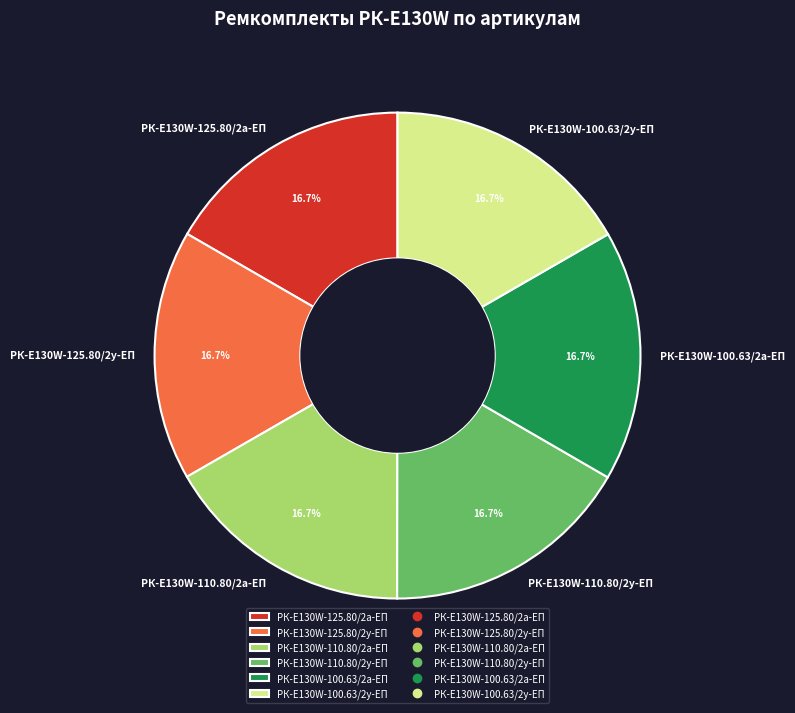

What is the total percentage of РК-E130W-100.63/2у-ЕП and РК-E130W-125.80/2а-ЕП?

33.3%